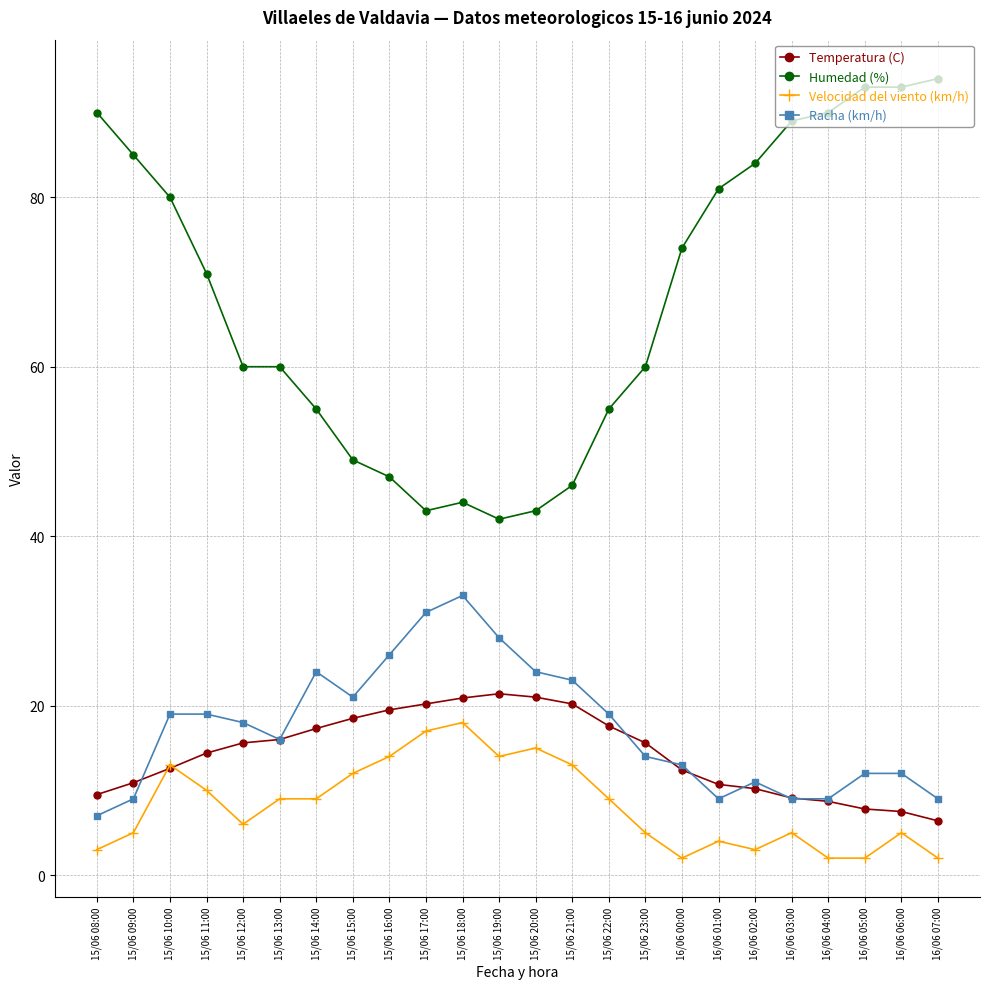

The value of Humedad (%) at 16/06 06:00 is 131.3. True or false?

False